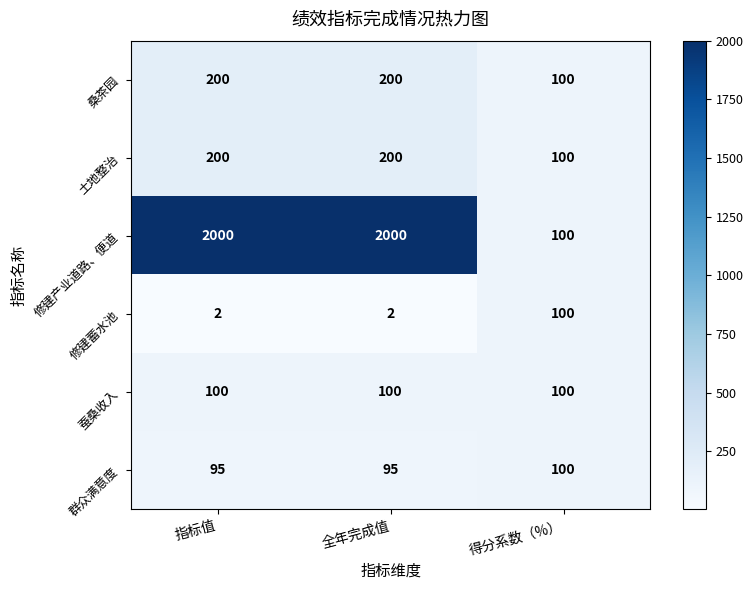

Which category has the lowest value in the 桑茶园 series?

得分系数（%）